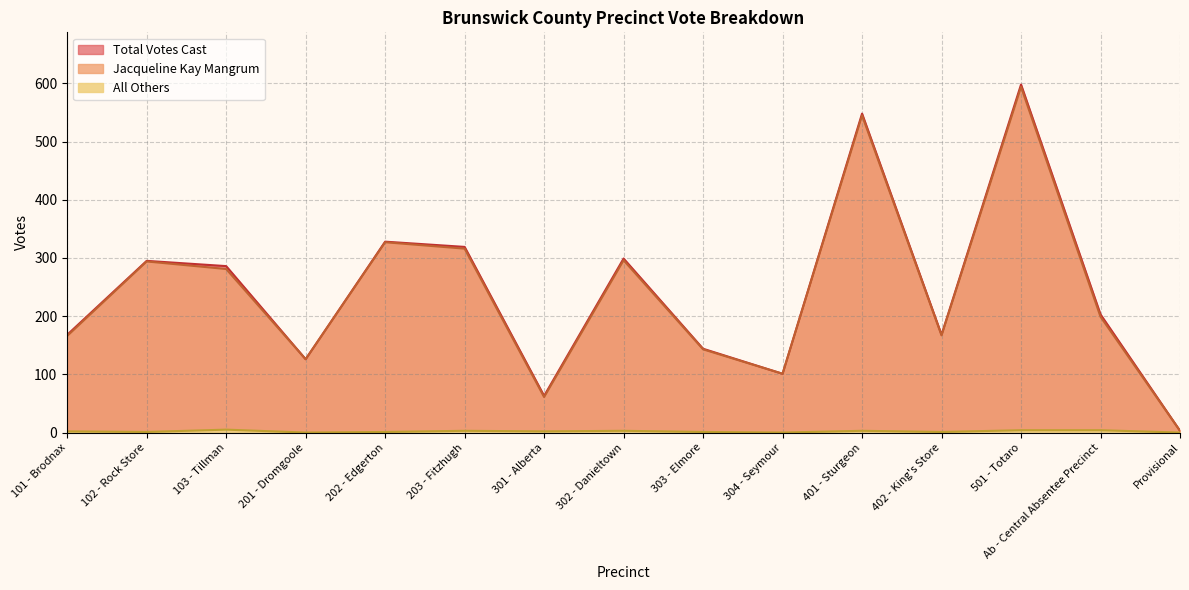

Is it true that All Others equals 0 at Provisional?

True